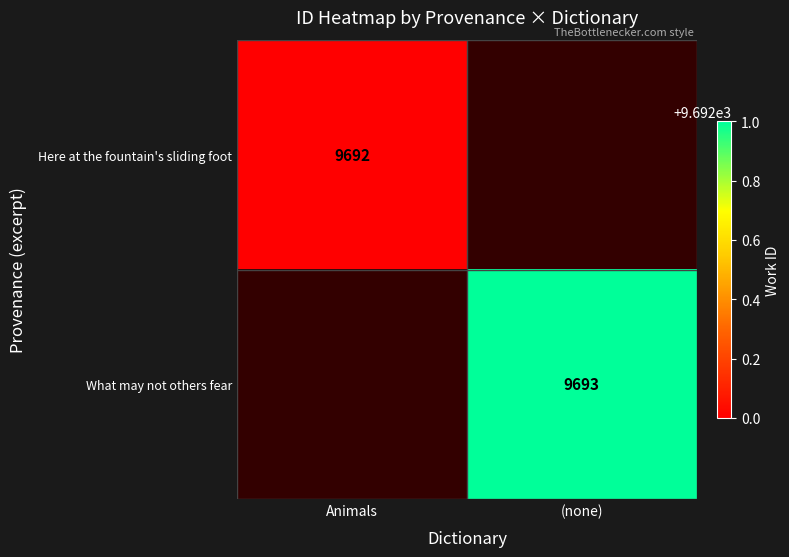

The value of Here at the fountain's sliding foot at Animals is 9692. True or false?

True